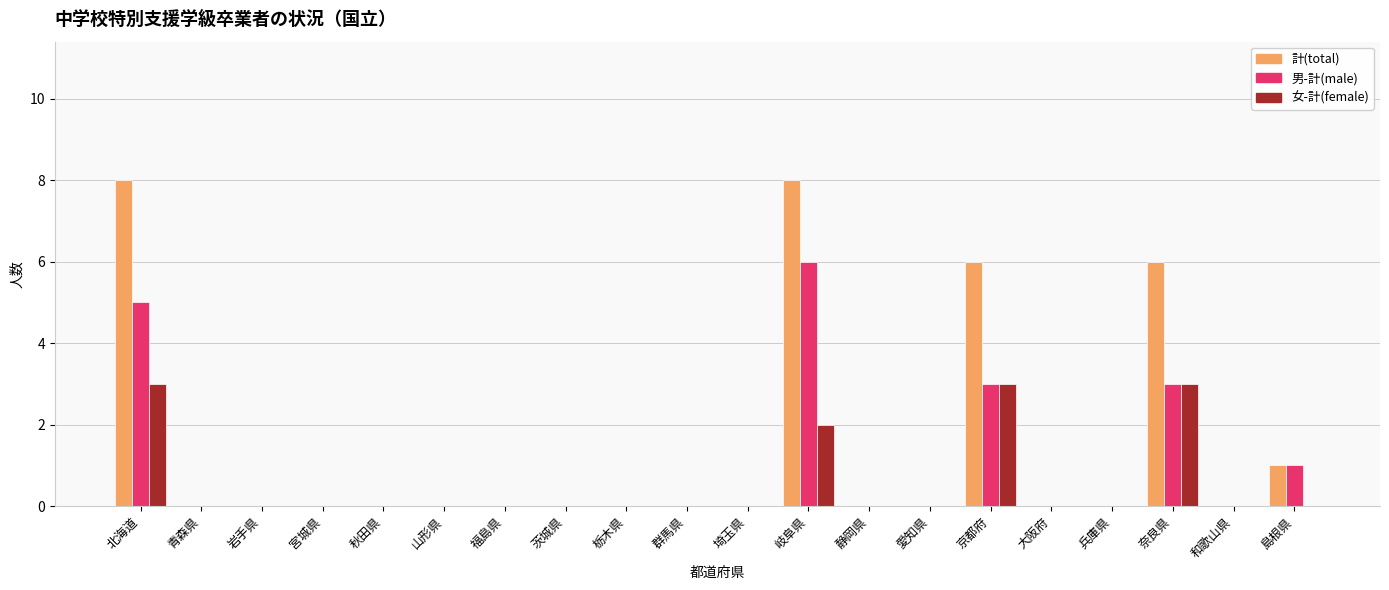

What is the sum of all 女-計(female) values?

11